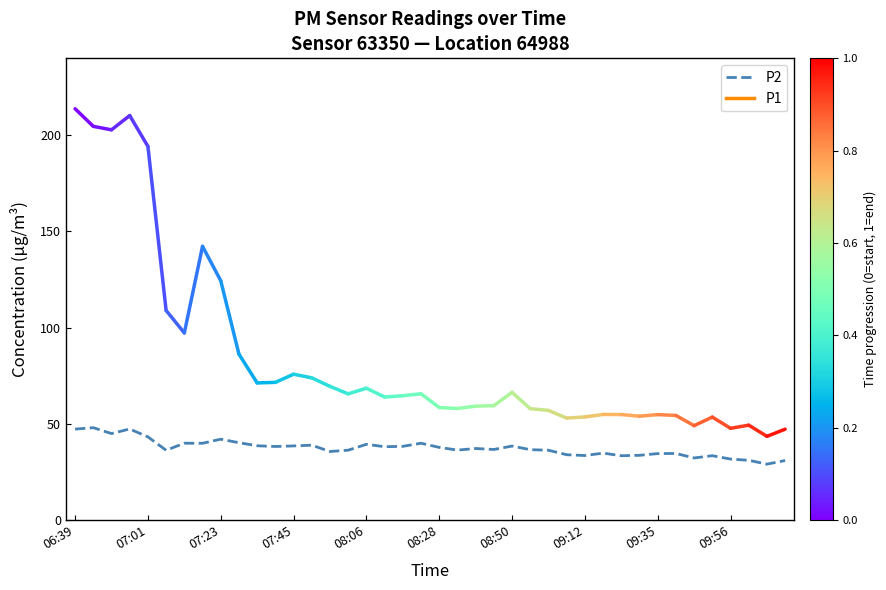

What is the maximum value shown in the chart?

48.0